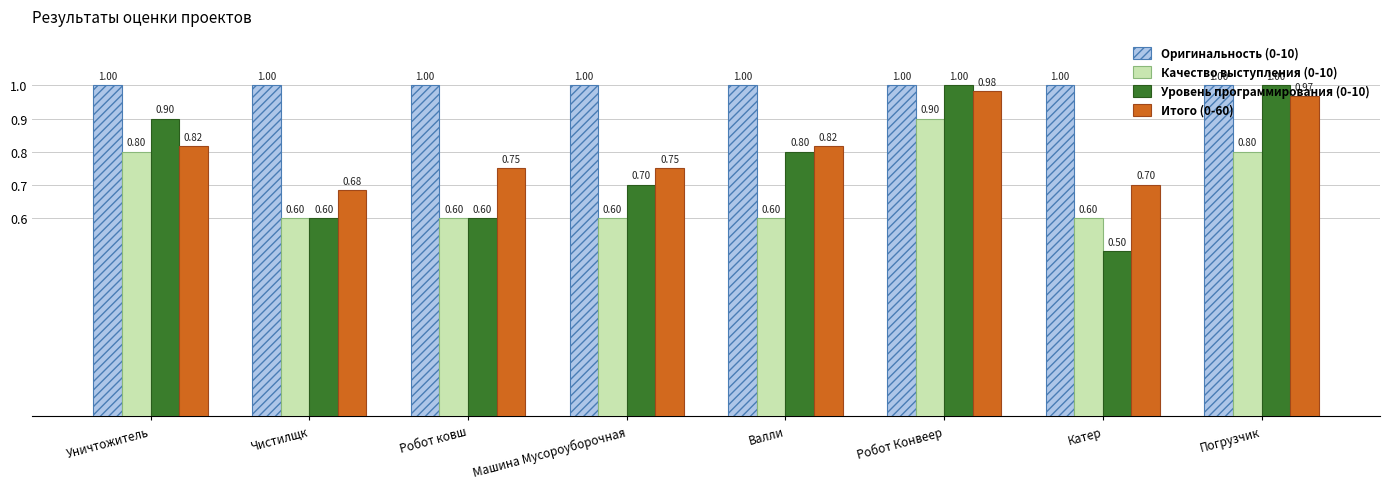

Are the bars horizontal?

No